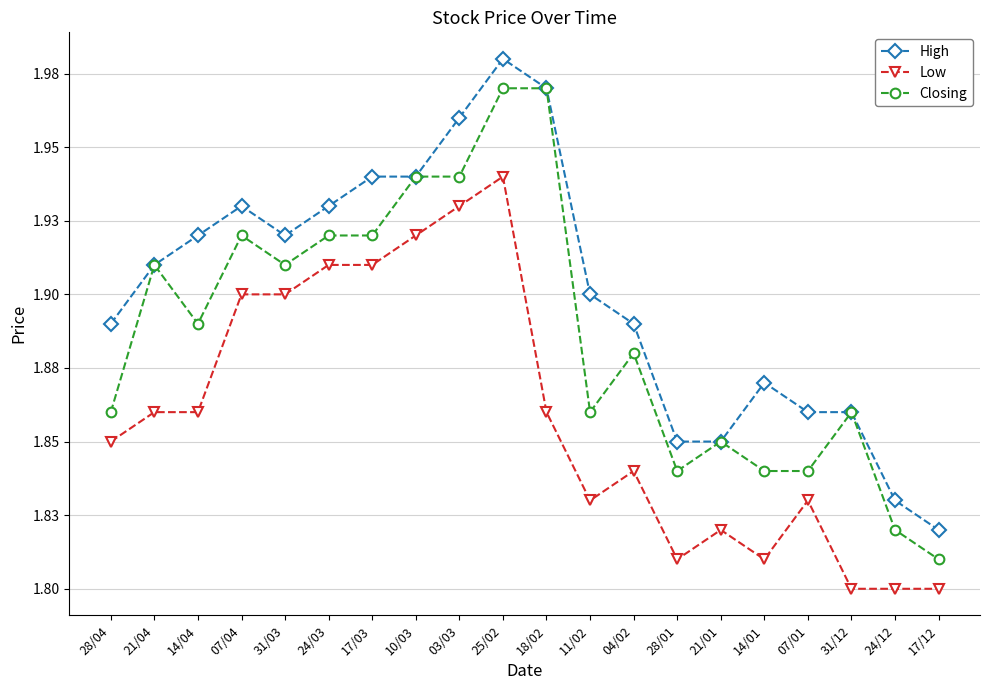

Between 28/04 and 03/03, which is larger?

03/03